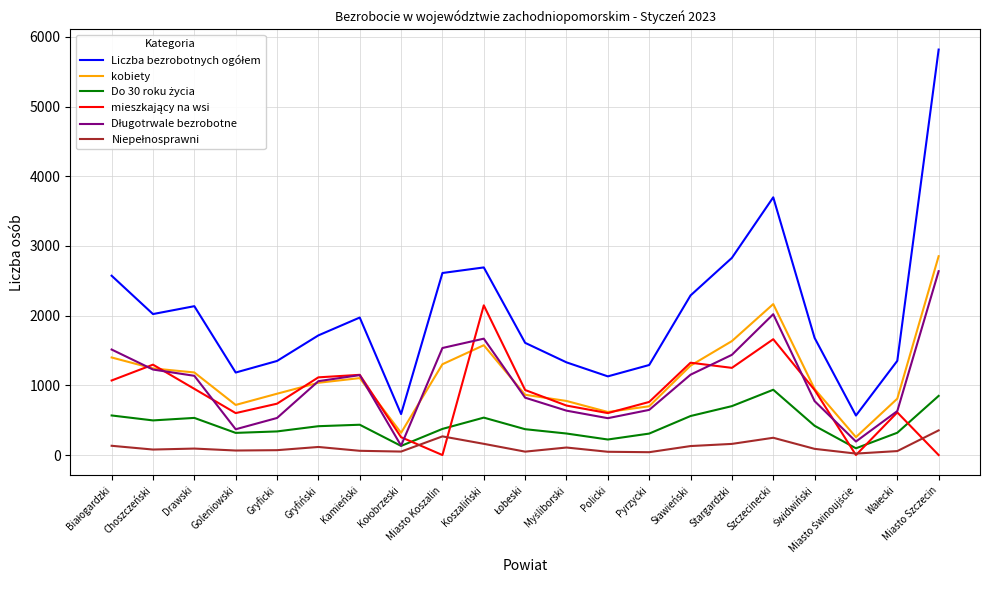

Is it true that kobiety equals 880 at Gryficki?

True